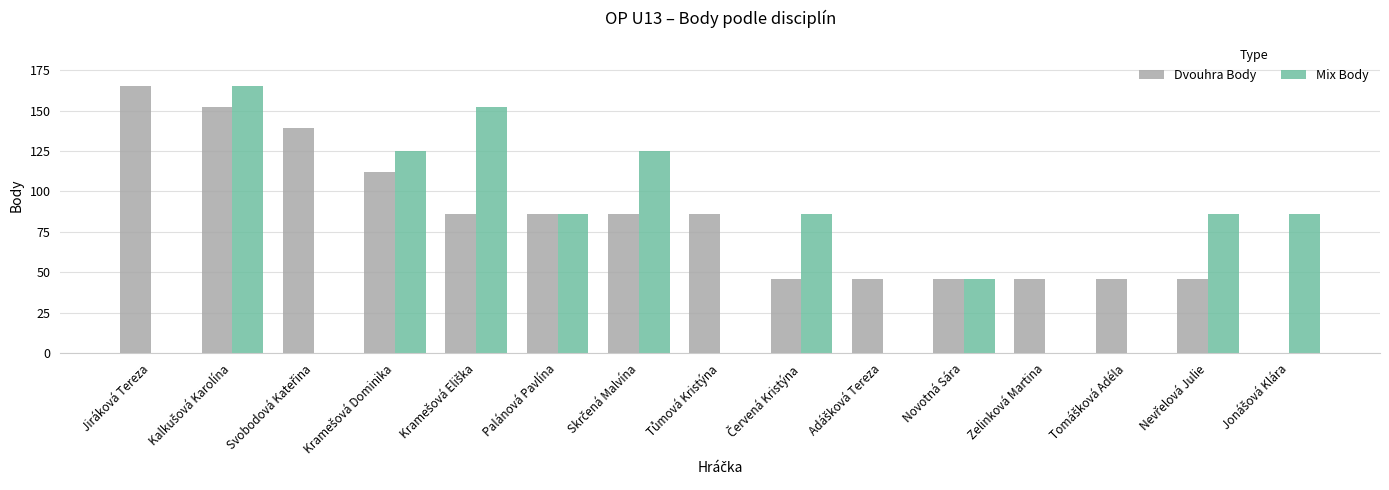

Reading right to left, transcribe all the data shown in this chart.

Dvouhra Body: 0	46	46	46	46	46	46	86	86	86	86	112	139	152	165
Mix Body: 86	86	0	0	46	0	86	0	125	86	152	125	0	165	0